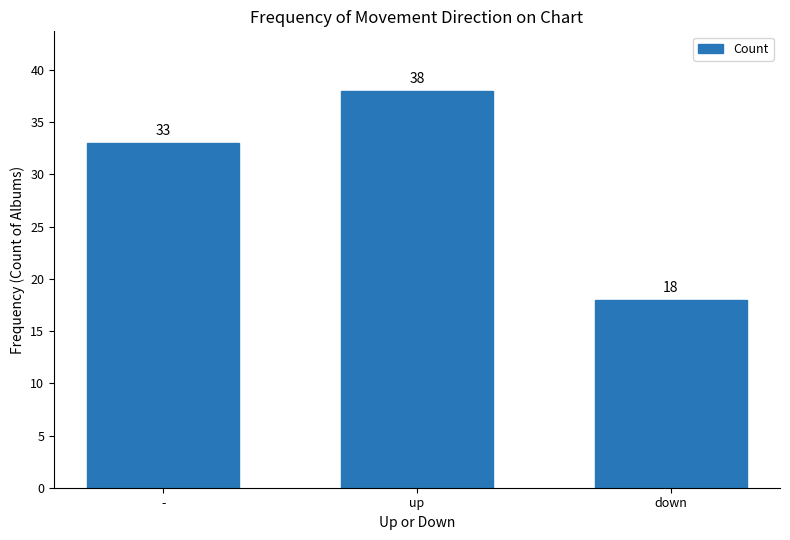

What is the minimum value shown in the chart?

18